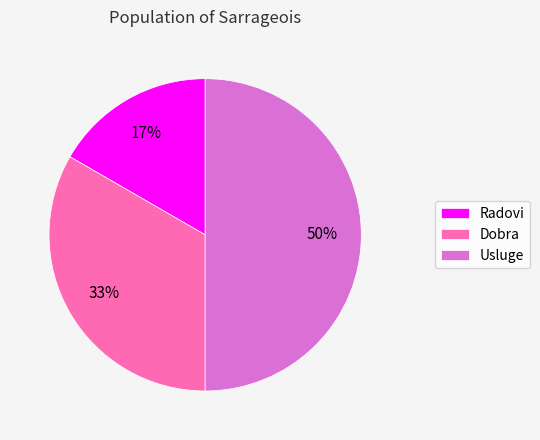

Rank the categories by value from highest to lowest.

Usluge, Dobra, Radovi